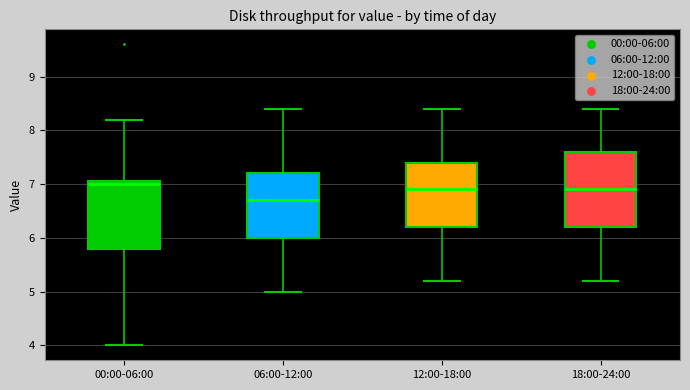

Which box is the tallest, from its lower edge to its upper edge?

18:00-24:00